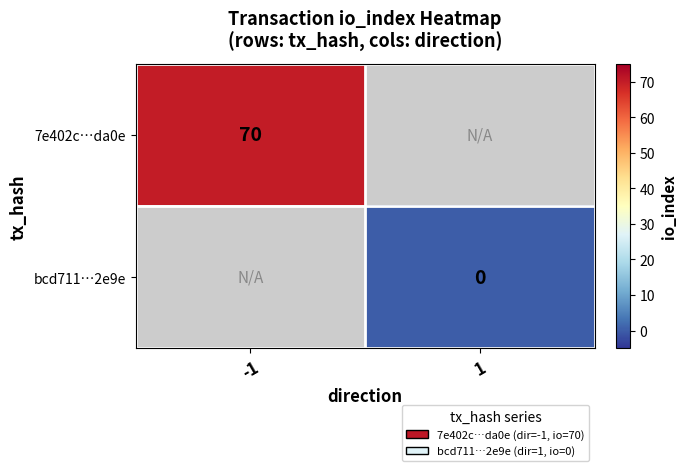

Count the number of categories in the chart.

2